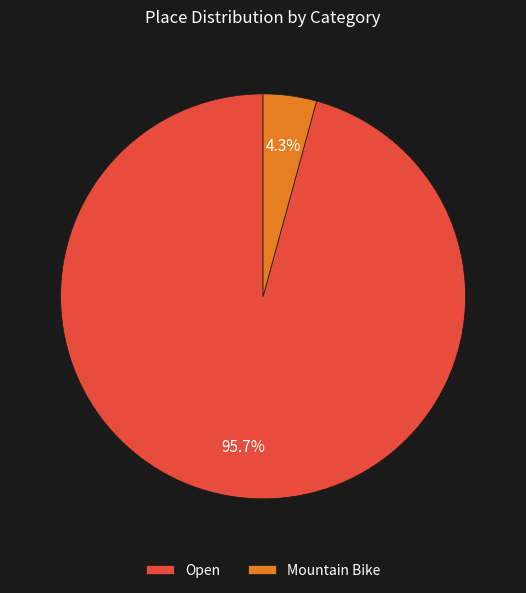

To the nearest percent, what percentage of the pie is Open?

96%